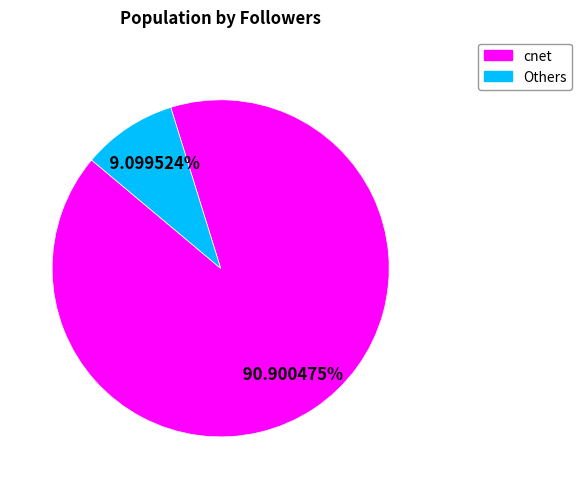

Does any single category account for the majority?

Yes